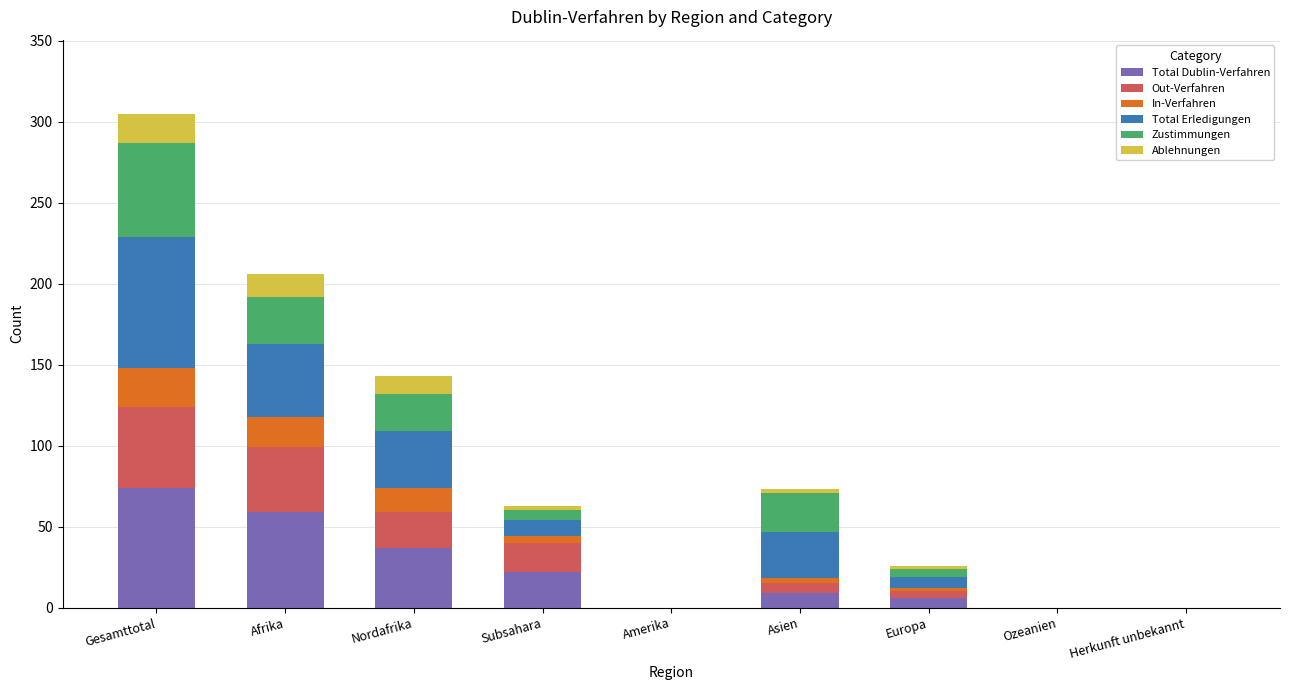

The Total Dublin-Verfahren series shows 0 at Ozeanien. True or false?

True